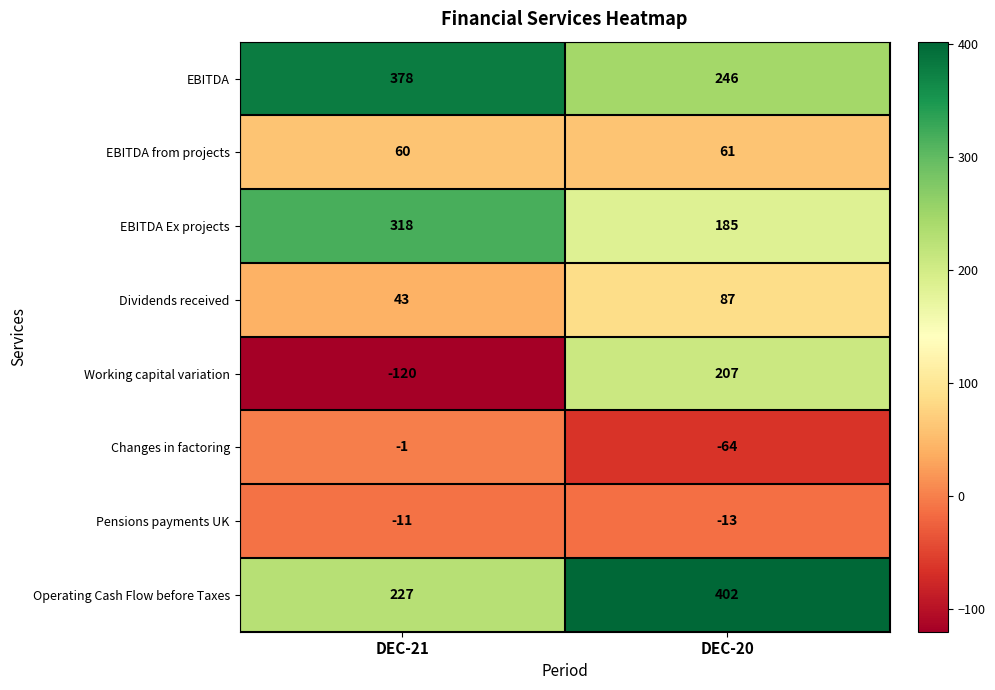

Reading left to right, what are all the values shown in this chart?

EBITDA: DEC-21=378	DEC-20=246
EBITDA from projects: DEC-21=60	DEC-20=61
EBITDA Ex projects: DEC-21=318	DEC-20=185
Dividends received: DEC-21=43	DEC-20=87
Working capital variation: DEC-21=-120	DEC-20=207
Changes in factoring: DEC-21=-1	DEC-20=-64
Pensions payments UK: DEC-21=-11	DEC-20=-13
Operating Cash Flow before Taxes: DEC-21=227	DEC-20=402